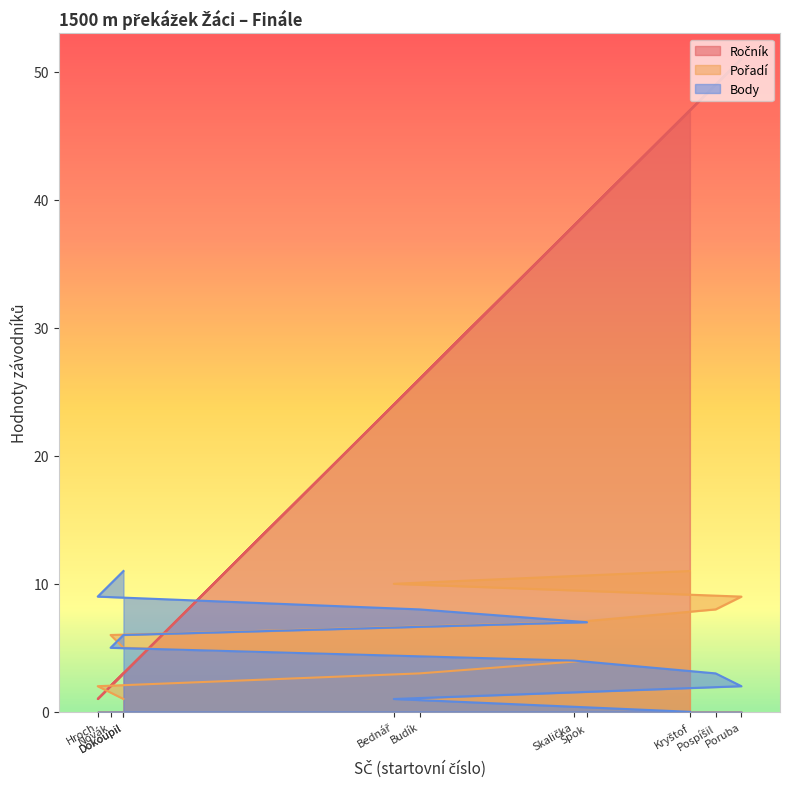

Which series has the largest range (max minus min)?

Ročník